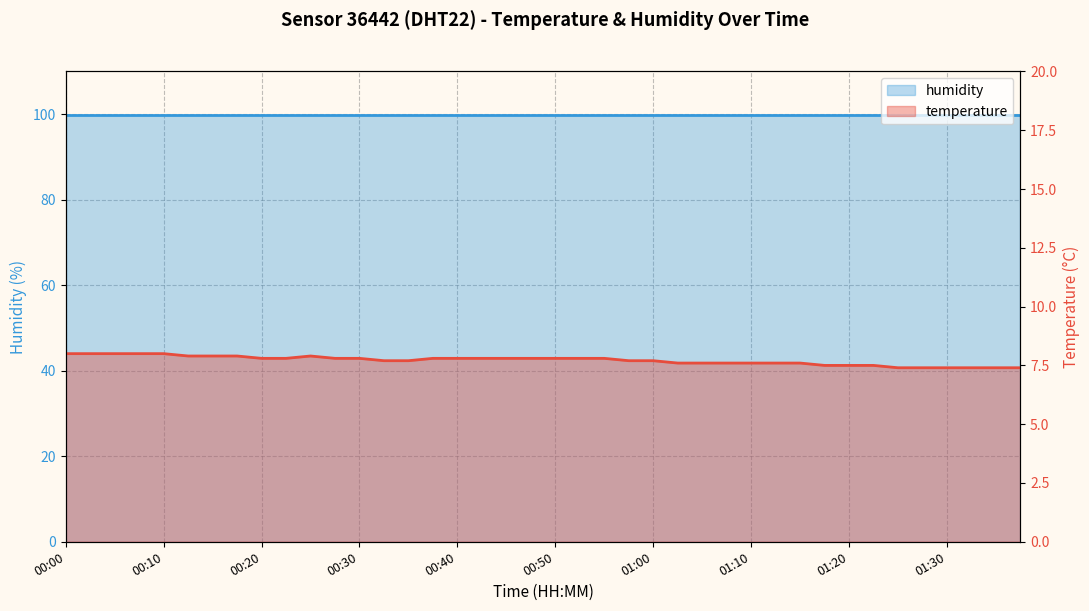

List the labels in order of value, largest first.

00:00, 00:03, 00:05, 00:08, 00:10, 00:13, 00:15, 00:18, 00:25, 00:20, 00:23, 00:28, 00:30, 00:38, 00:40, 00:43, 00:45, 00:48, 00:50, 00:53, 00:55, 00:33, 00:35, 00:58, 01:00, 01:03, 01:05, 01:08, 01:10, 01:13, 01:15, 01:18, 01:20, 01:23, 01:25, 01:28, 01:30, 01:33, 01:35, 01:38